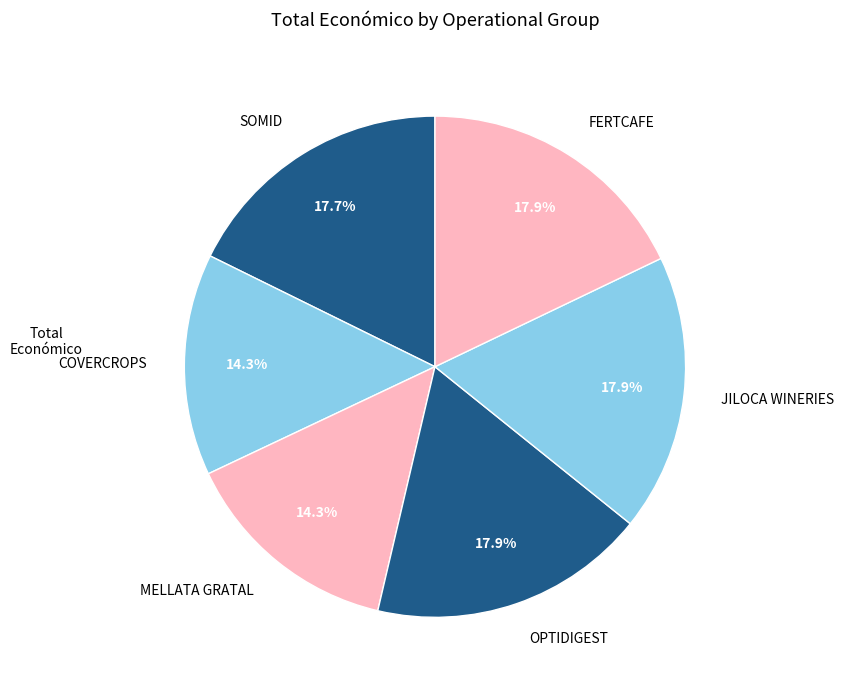

How many slices are in this pie chart?

6